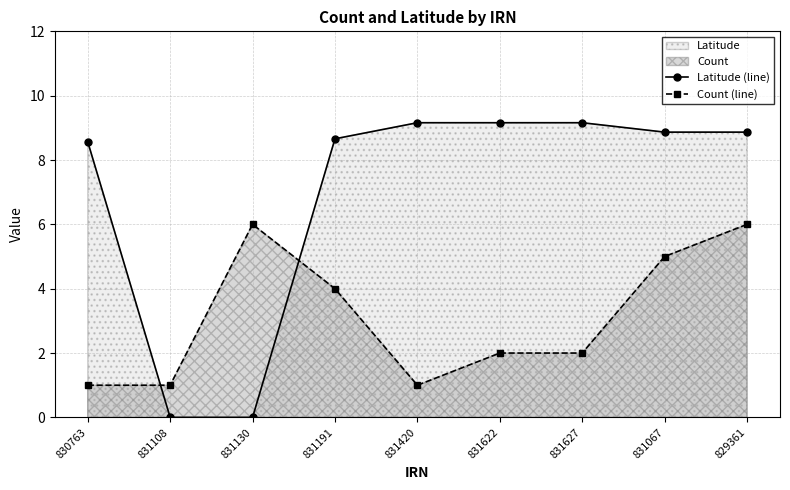

Which series has the widest spread of values?

Latitude (line)